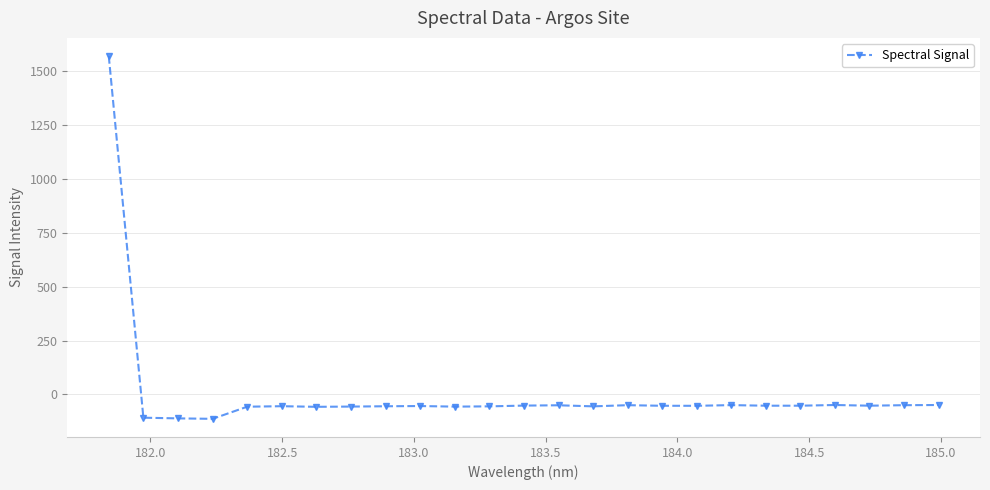

True or false: there are more than 0 points higher than both neighbors.

True